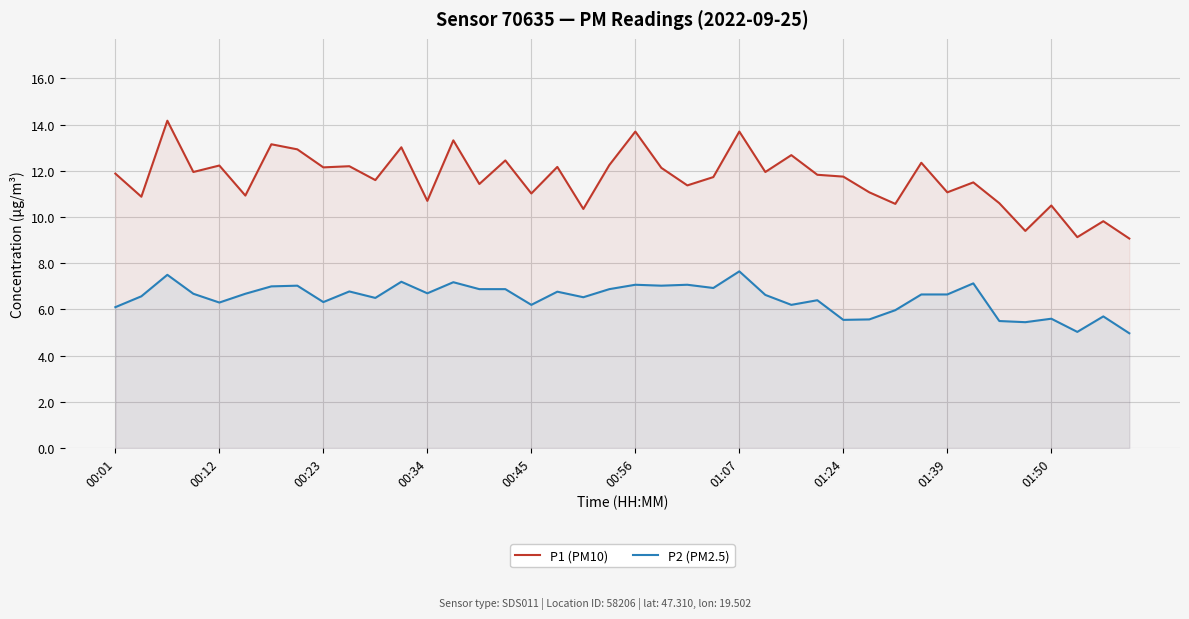

Which series changed the most between 21 and 25?

P2 (PM2.5)